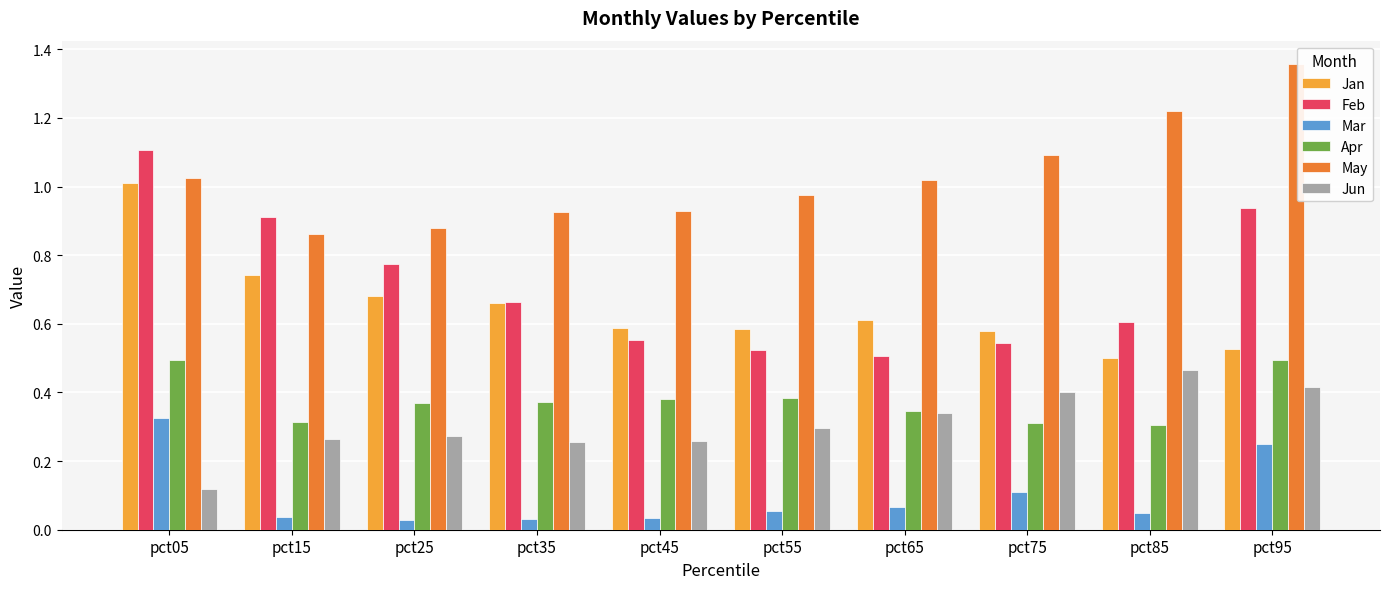

What is the sum of all Jan values?

6.5